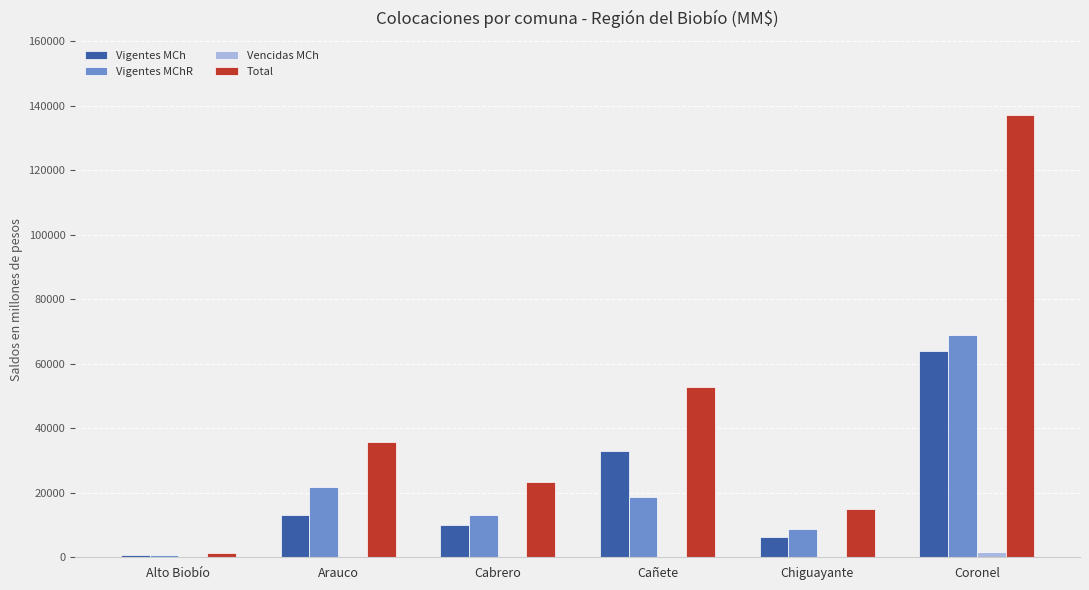

At which label is Vigentes MChR closest to 34831?

Arauco